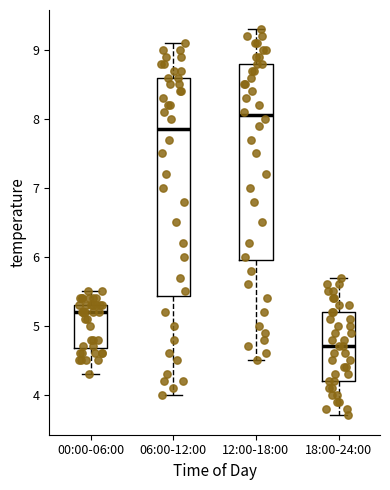

Which box is the tallest, from its lower edge to its upper edge?

06:00-12:00